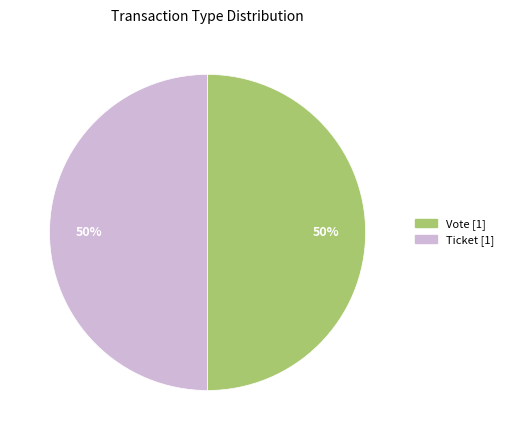

How many segments does this pie chart have?

2